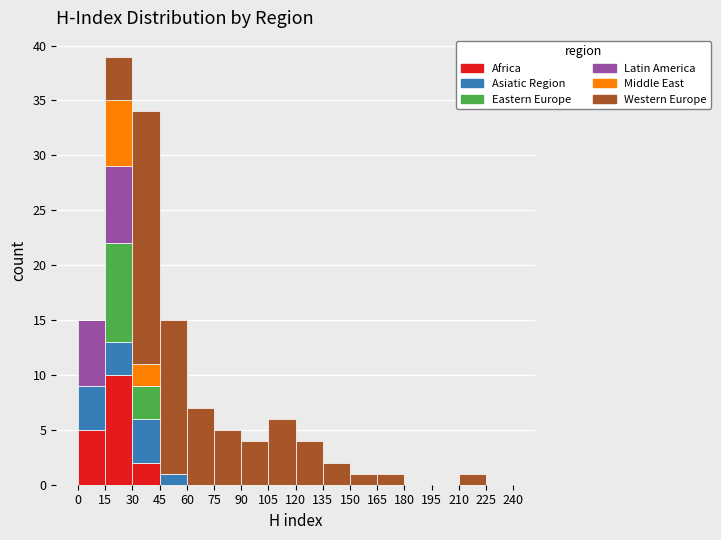

Reading left to right, list every stacked bar in this chart as the range it spans on the x-axis followed by its total height. The values are not printed on the chart, so give them approximately, as read against the axis.

0 to 15: 15
15 to 30: 39
30 to 45: 34
45 to 60: 15
60 to 75: 7
75 to 90: 5
90 to 105: 4
105 to 120: 6
120 to 135: 4
135 to 150: 2
150 to 165: 1
165 to 180: 1
180 to 195: 0
195 to 210: 0
210 to 225: 1
225 to 240: 0